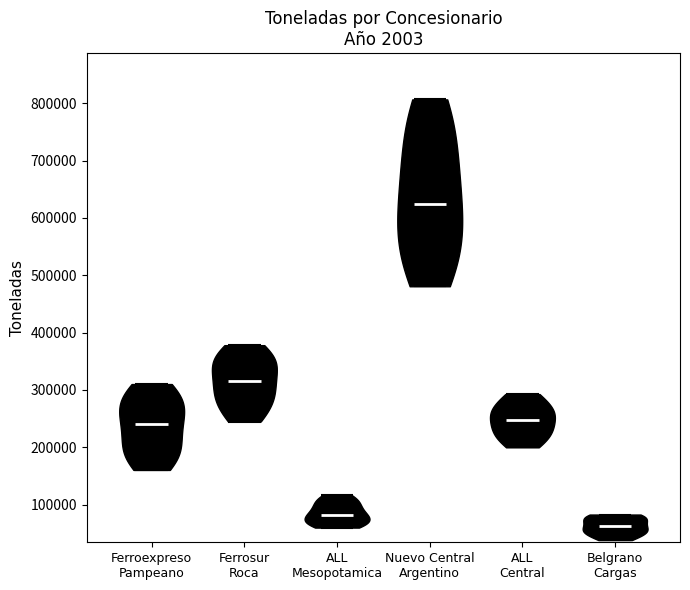

Reading left to right, read every violin against the y-axis: where its median line is, and the lowest and highest points it reaches. The values are not printed on the chart, so give them approximately, as read against the axis.

Ferroexpreso Pampeano: median line 240000, lowest point 160000, highest point 310000
Ferrosur Roca: median line 320000, lowest point 250000, highest point 380000
ALL Mesopotamica: median line 80000, lowest point 60000, highest point 120000
Nuevo Central Argentino: median line 630000, lowest point 480000, highest point 810000
ALL Central: median line 250000, lowest point 200000, highest point 290000
Belgrano Cargas: median line 60000, lowest point 40000, highest point 80000